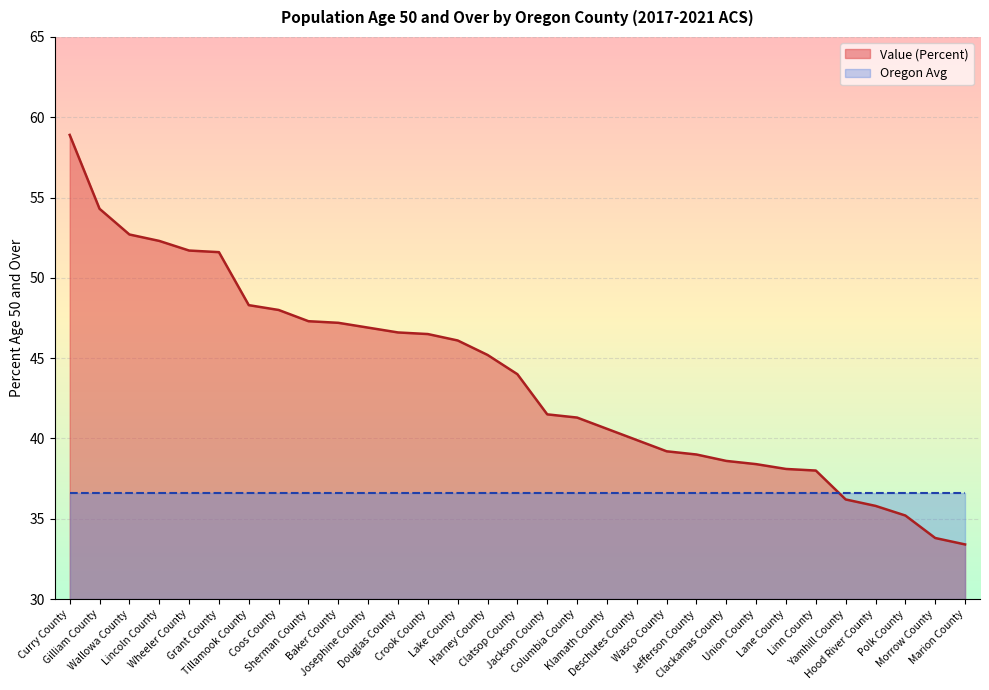

Is it true that the value at Wheeler County is 35.6?

False